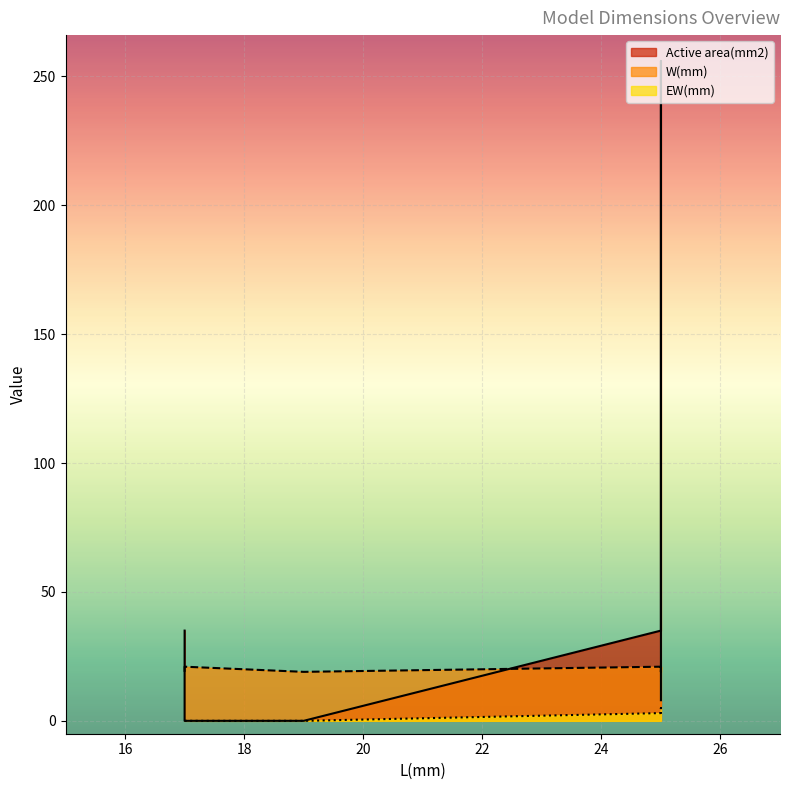

True or false: Active area(mm2) has a value of 125 at IPS3x5T-T.

False